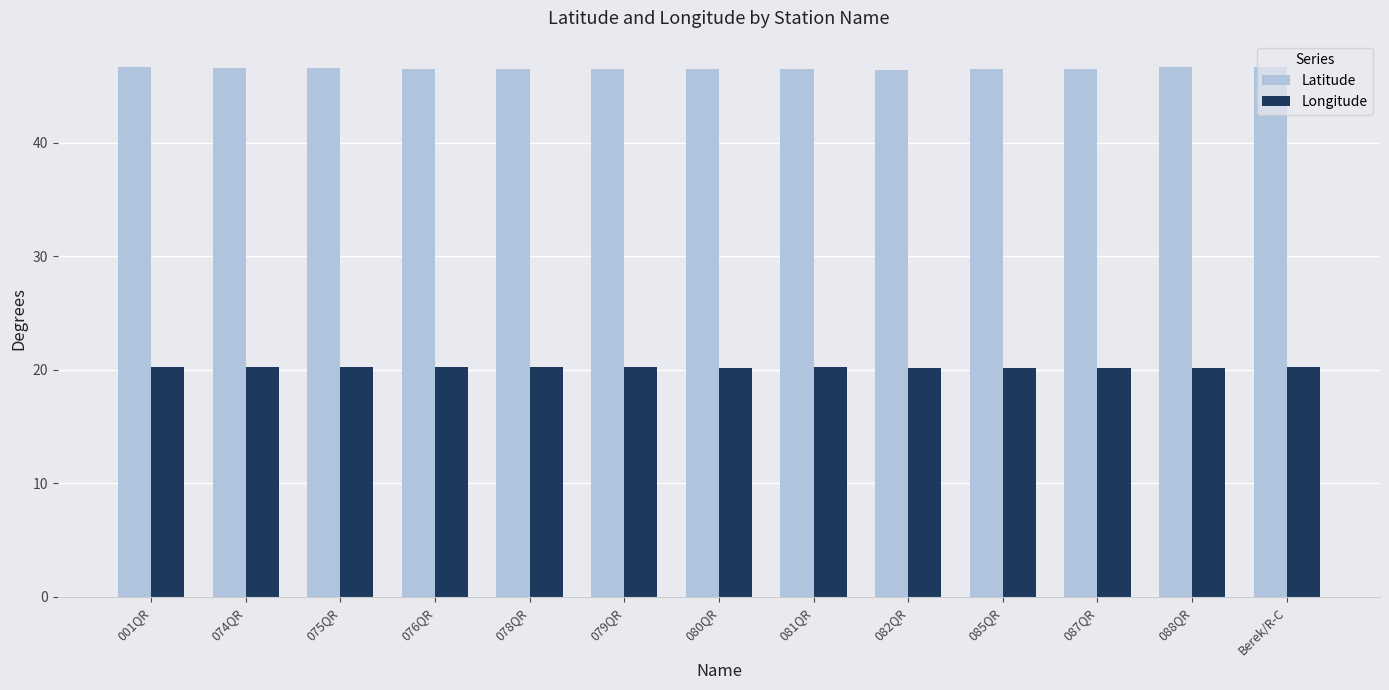

How many groups of bars are there?

13